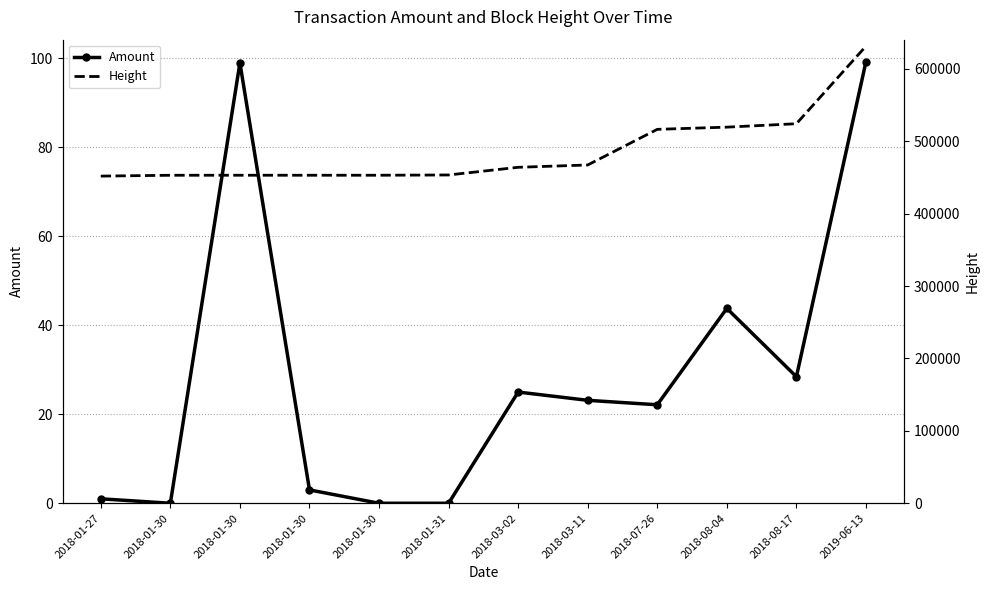

Reading left to right, transcribe all the data shown in this chart.

Amount: 1.0	0.0	99.0	3.0	0.0	0.0	25.0	23.1	22.1	43.8	28.4	99.3
Height: 451814.0	452969.0	453000.0	453001.0	453002.0	453369.0	463976.0	467181.0	516379.0	519428.0	524145.0	631259.0